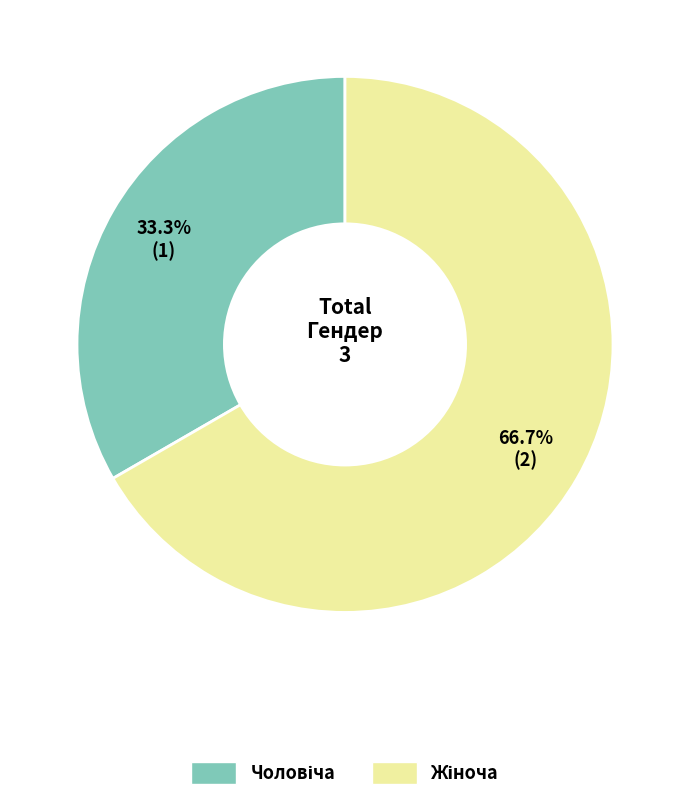

Does any single category account for the majority?

Yes